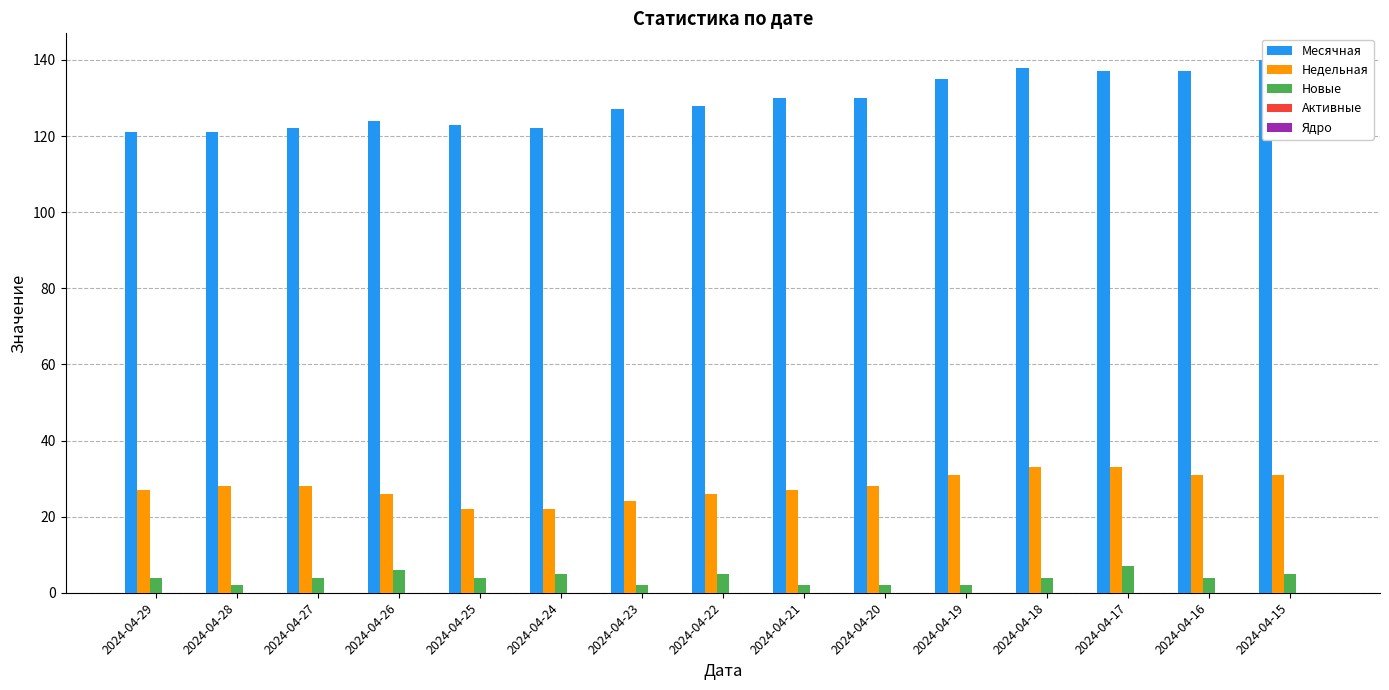

The Недельная series shows 33 at 2024-04-17. True or false?

True